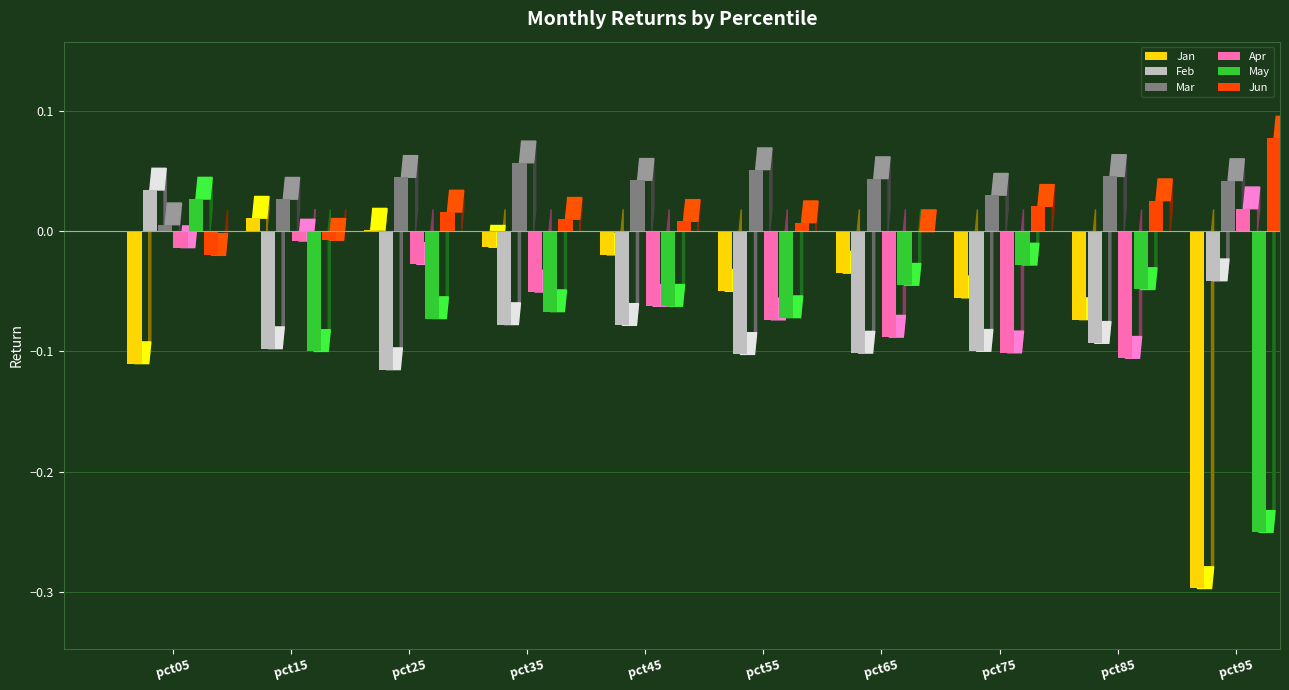

How many values in the Feb series exceed 0?

1